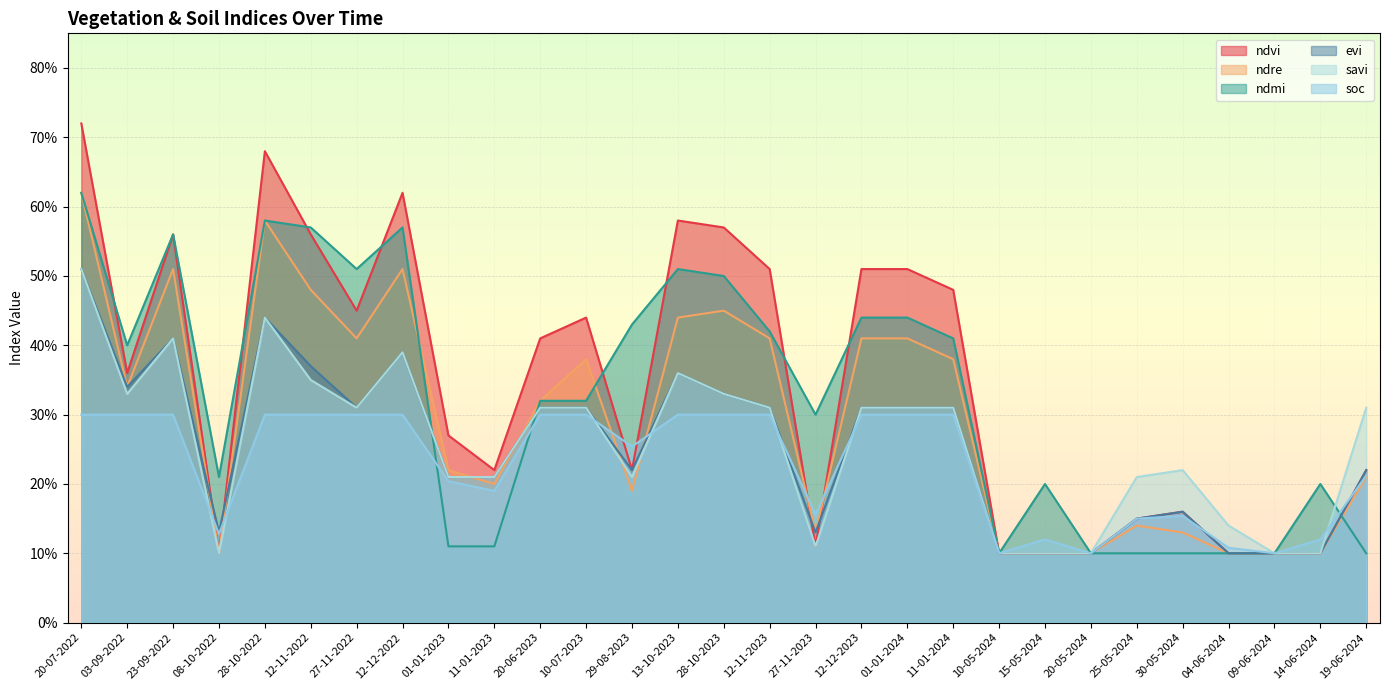

Read the soc value at 12-12-2023.

0.3